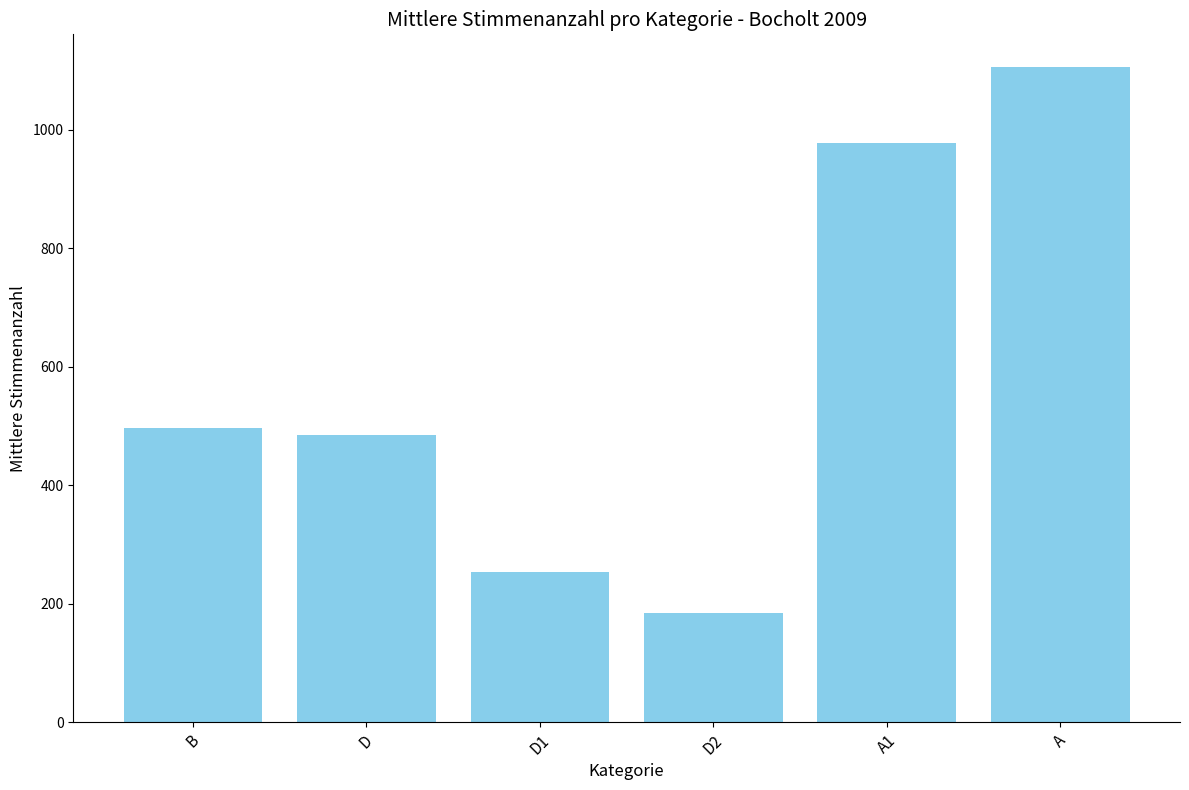

What is the label of the 4th bar from the right?

D1